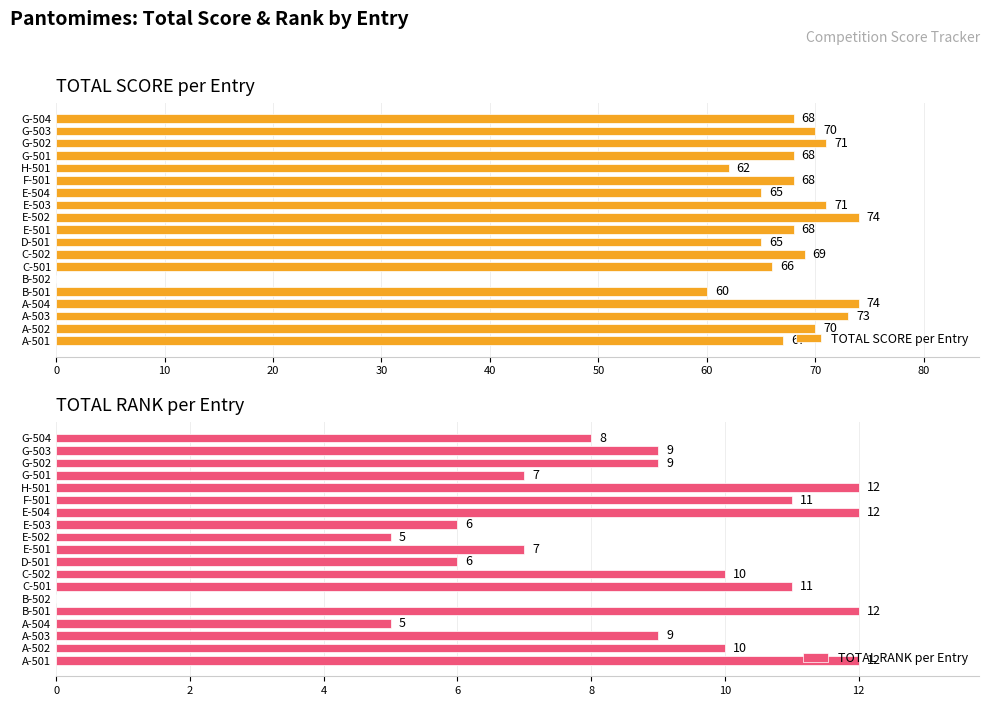

Reading left to right, list all the values displayed in this chart.

TOTAL SCORE per Entry: 67	70	73	74	60	0	66	69	65	68	74	71	65	68	62	68	71	70	68
TOTAL RANK per Entry: 12	10	9	5	12	0	11	10	6	7	5	6	12	11	12	7	9	9	8